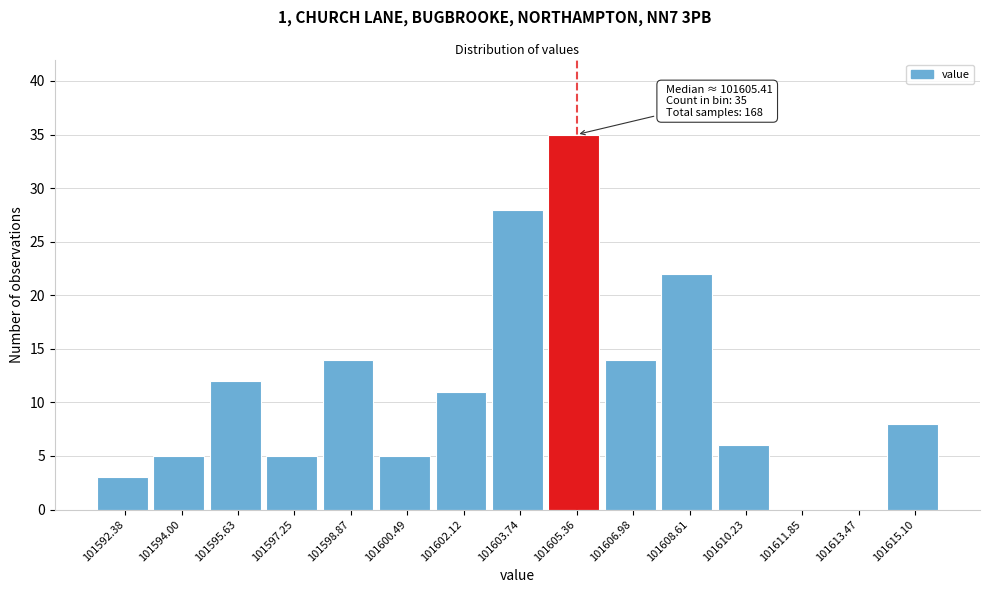

Reading left to right, what are all the values shown in this chart?

101592.38=3	101594.00=5	101595.63=12	101597.25=5	101598.87=14	101600.49=5	101602.12=11	101603.74=28	101605.36=35	101606.98=14	101608.61=22	101610.23=6	101611.85=0	101613.47=0	101615.10=8